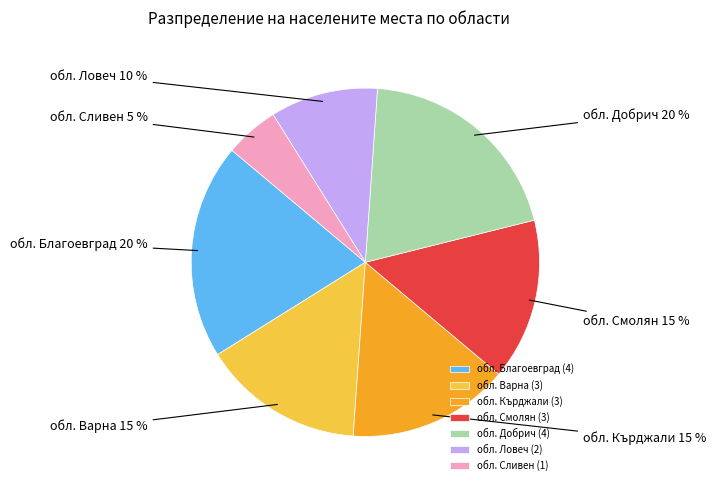

Does any single category account for the majority?

No